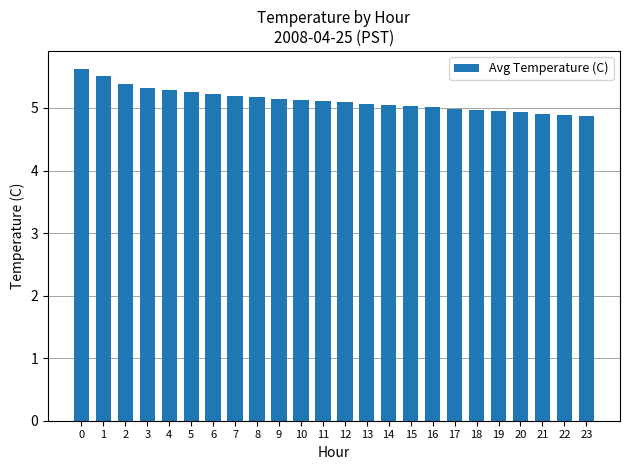

Between 23 and 3, which is larger?

3